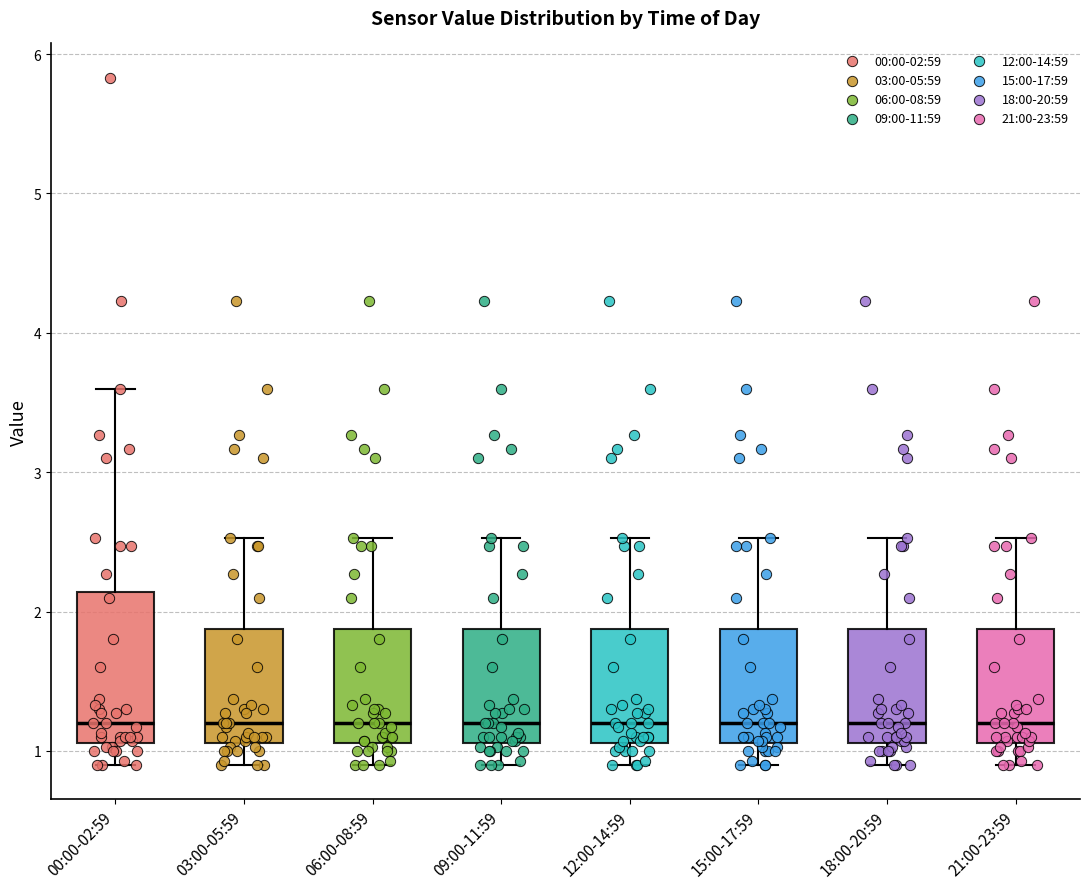

Reading left to right, transcribe this box plot: for each box, give where its median line is, the range the box spans, and where its two whiskers end, as read against the y-axis. The values are not printed on the chart, so give them approximately, as read against the axis.

00:00-02:59: median 1.2, box 1.1 to 2.1, whiskers 0.9 to 3.6
03:00-05:59: median 1.2, box 1.1 to 1.9, whiskers 0.9 to 2.5
06:00-08:59: median 1.2, box 1.1 to 1.9, whiskers 0.9 to 2.5
09:00-11:59: median 1.2, box 1.1 to 1.9, whiskers 0.9 to 2.5
12:00-14:59: median 1.2, box 1.1 to 1.9, whiskers 0.9 to 2.5
15:00-17:59: median 1.2, box 1.1 to 1.9, whiskers 0.9 to 2.5
18:00-20:59: median 1.2, box 1.1 to 1.9, whiskers 0.9 to 2.5
21:00-23:59: median 1.2, box 1.1 to 1.9, whiskers 0.9 to 2.5